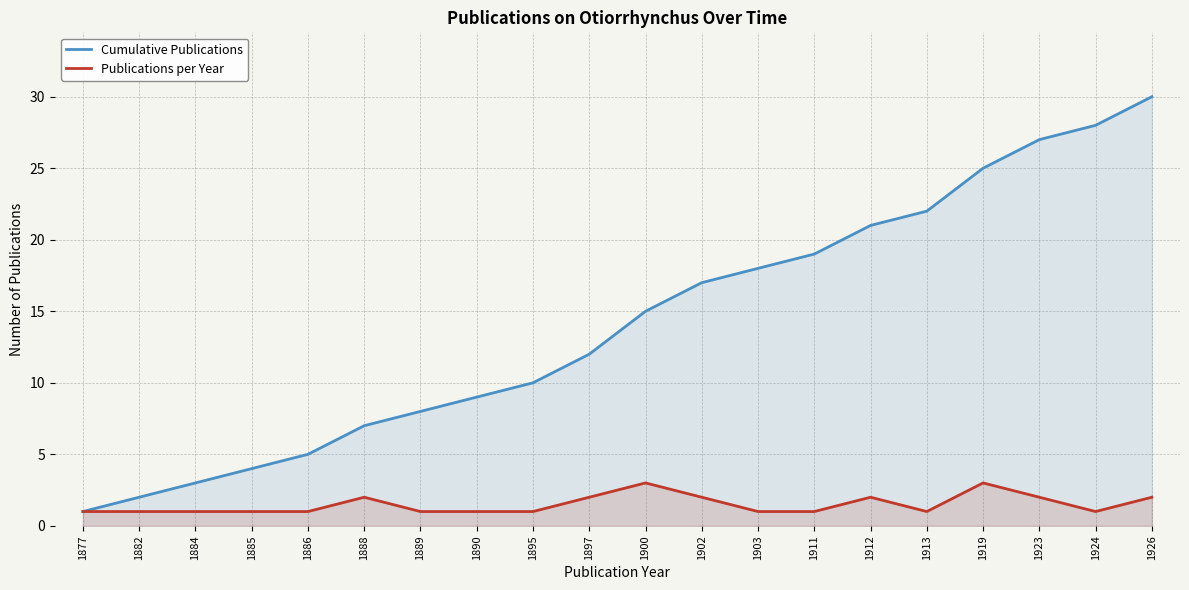

Reading left to right, what are all the values shown in this chart?

Cumulative Publications: 1	2	3	4	5	7	8	9	10	12	15	17	18	19	21	22	25	27	28	30
Publications per Year: 1	1	1	1	1	2	1	1	1	2	3	2	1	1	2	1	3	2	1	2